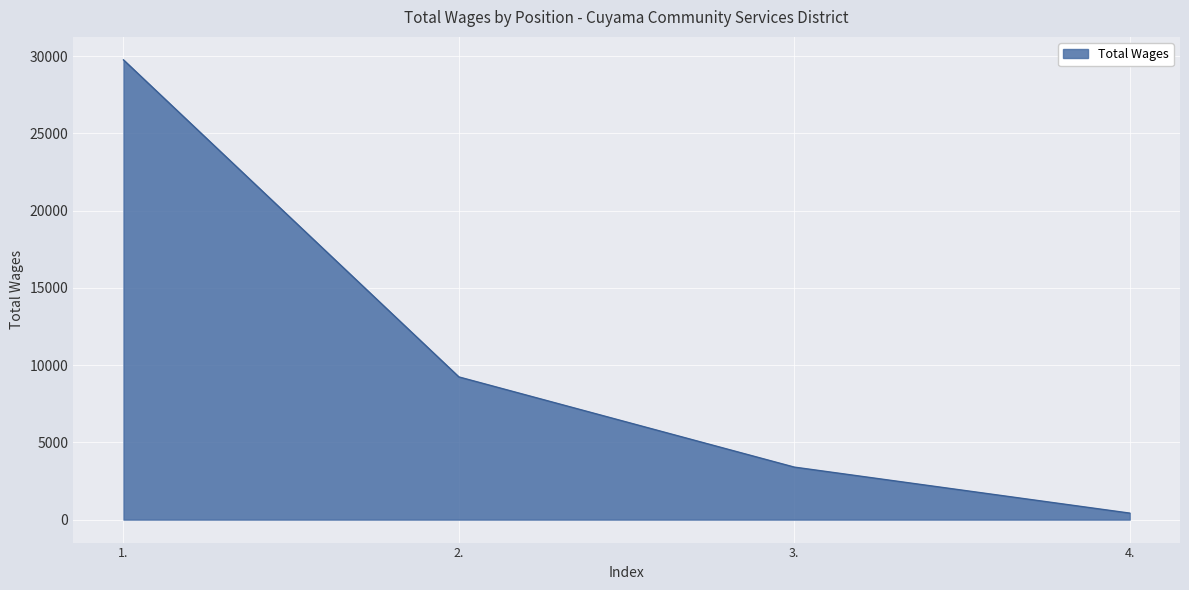

Count the number of data series in this chart.

1